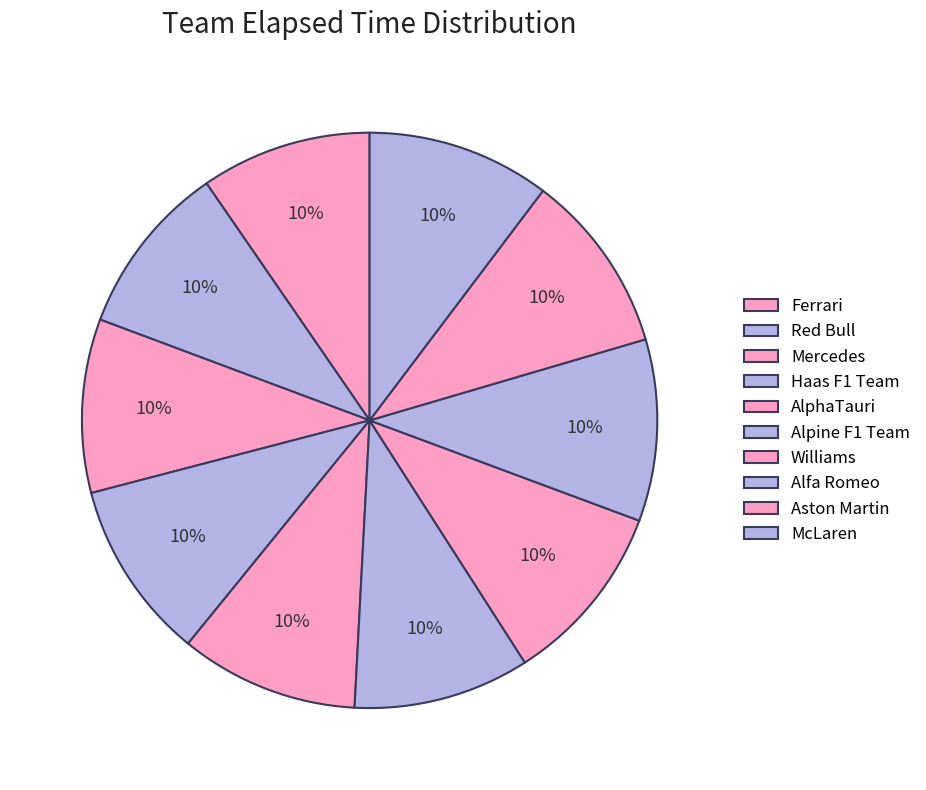

Count the number of slices in the pie.

10